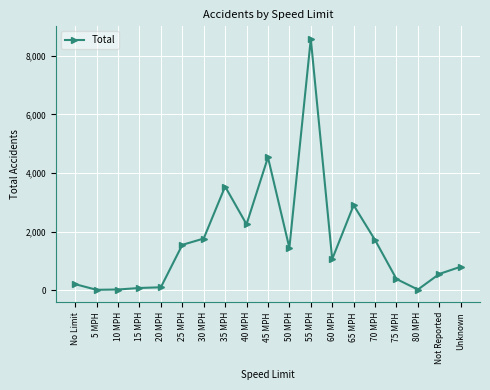

What is the label of the 15th point from the right?

20 MPH